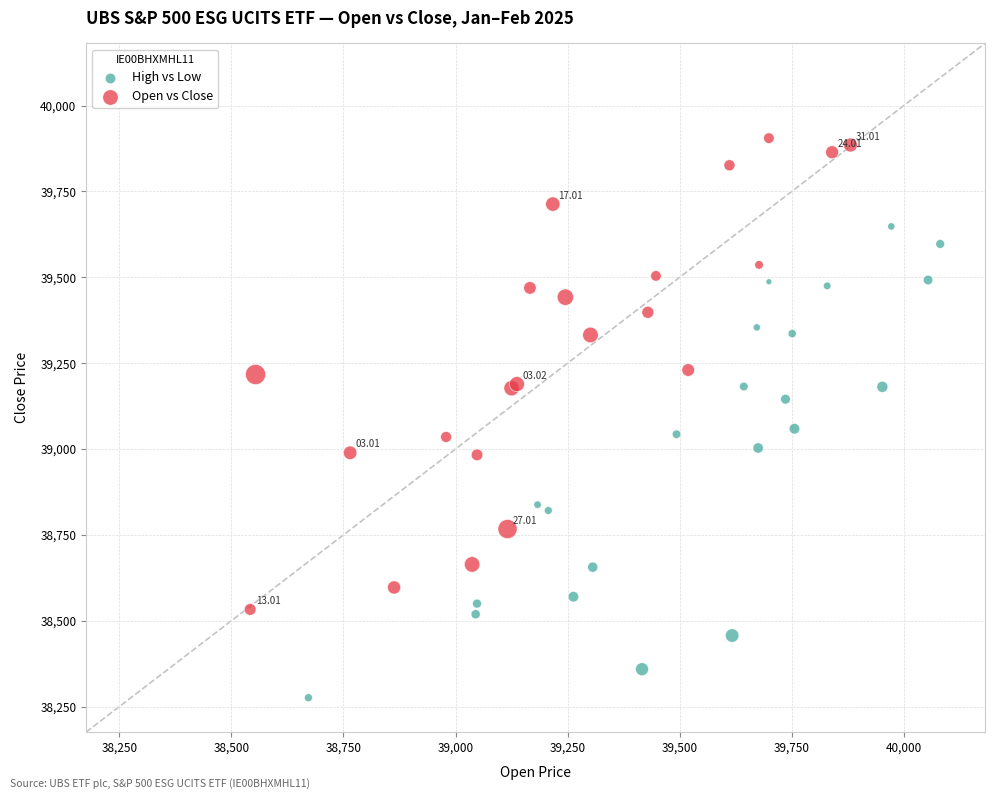

Which series contains the highest Y value?

Open vs Close